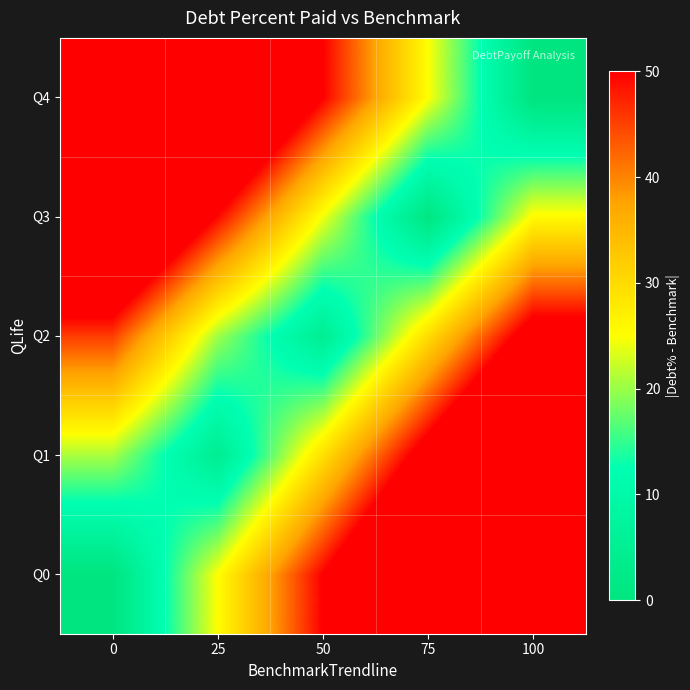

Rank the series at 50 from highest to lowest value.

Q0, Q4, Q1, Q3, Q2